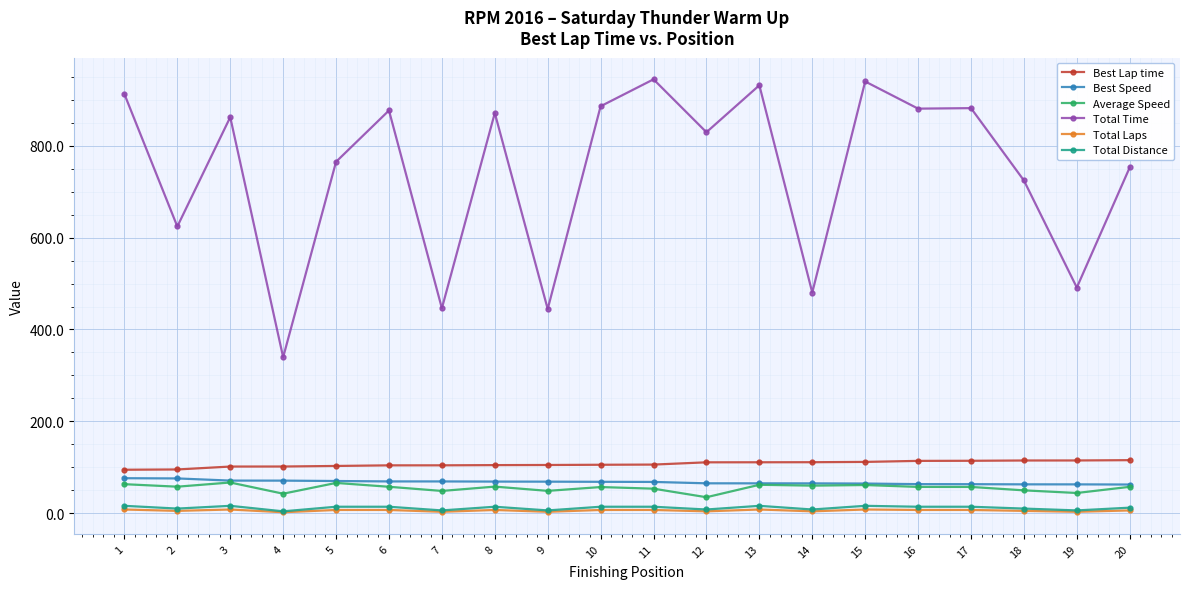

The value of Best Lap time at 16 is 113.9. True or false?

True